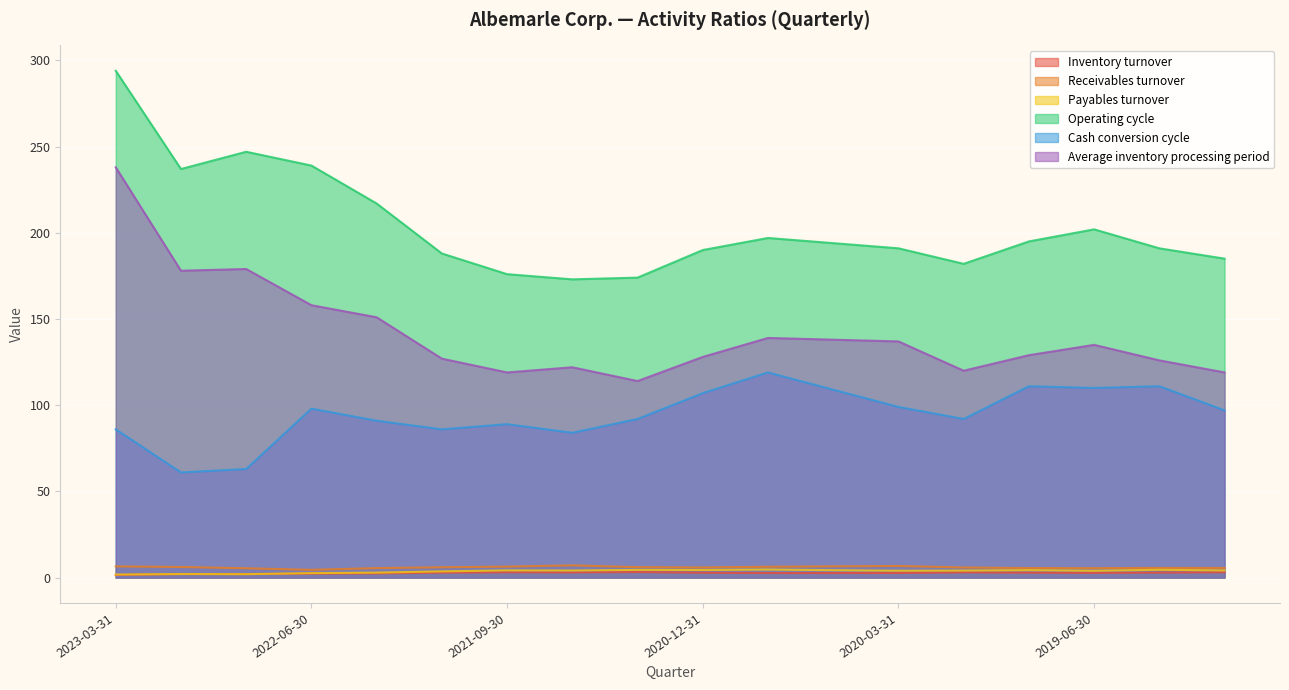

Rank the series at 2020-12-31 from highest to lowest value.

Operating cycle, Average inventory processing period, Cash conversion cycle, Receivables turnover, Payables turnover, Inventory turnover